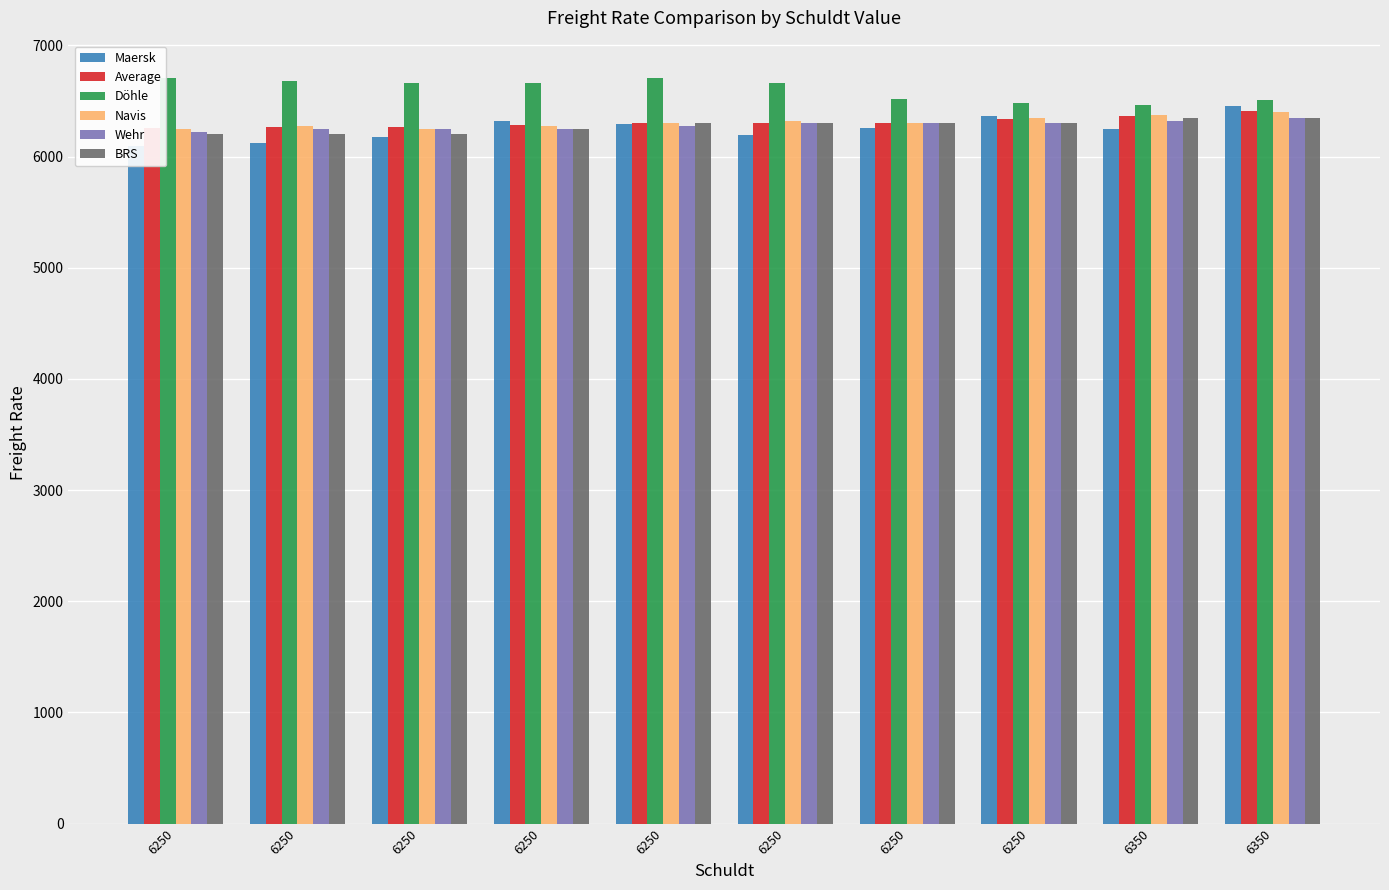

At which category is the sum across all series the highest?

6350